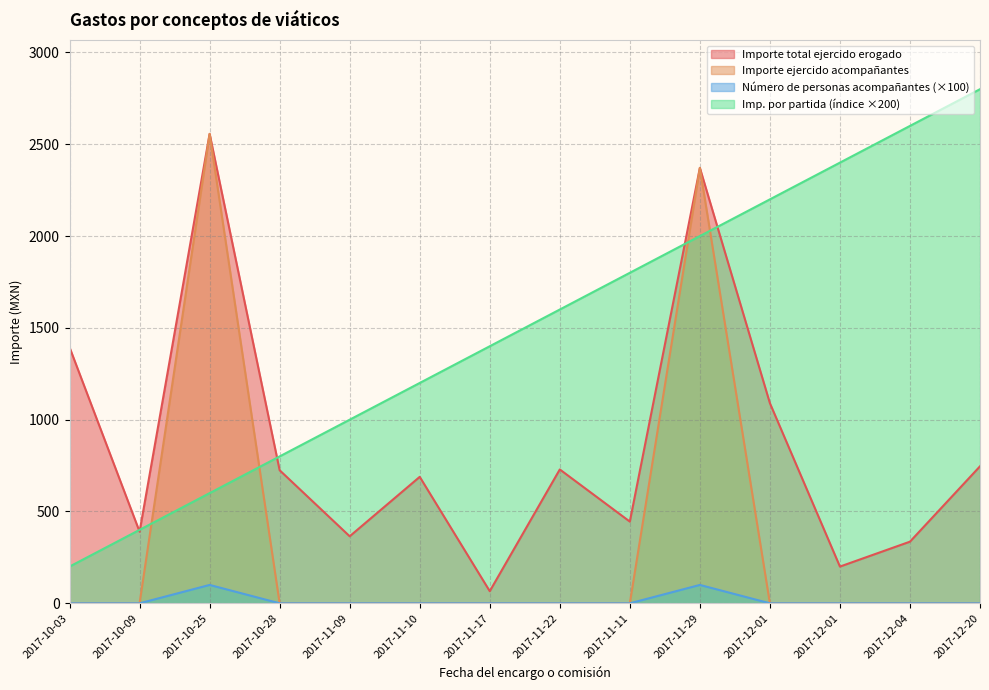

Where is Imp. ejercido por partida y concepto nearest to the value 1500?

2017-11-17